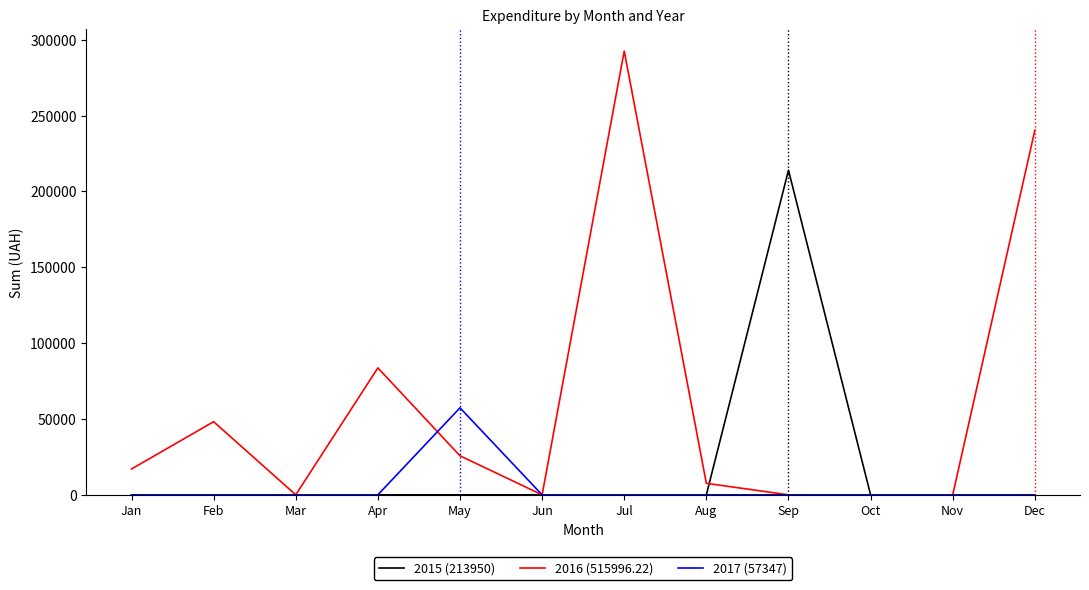

Reading right to left, extract all data points from this chart.

2015 (213950): Dec=0.0	Nov=0.0	Oct=0.0	Sep=213950.0	Aug=0.0	Jul=0.0	Jun=0.0	May=0.0	Apr=0.0	Mar=0.0	Feb=0.0	Jan=0.0
2016 (515996.22): Dec=240248.0	Nov=0.0	Oct=0.0	Sep=0.0	Aug=7599.0	Jul=292515.3	Jun=0.0	May=25722.0	Apr=83679.6	Mar=0.0	Feb=48207.5	Jan=17024.8
2017 (57347): Dec=0.0	Nov=0.0	Oct=0.0	Sep=0.0	Aug=0.0	Jul=0.0	Jun=0.0	May=57347.0	Apr=0.0	Mar=0.0	Feb=0.0	Jan=0.0